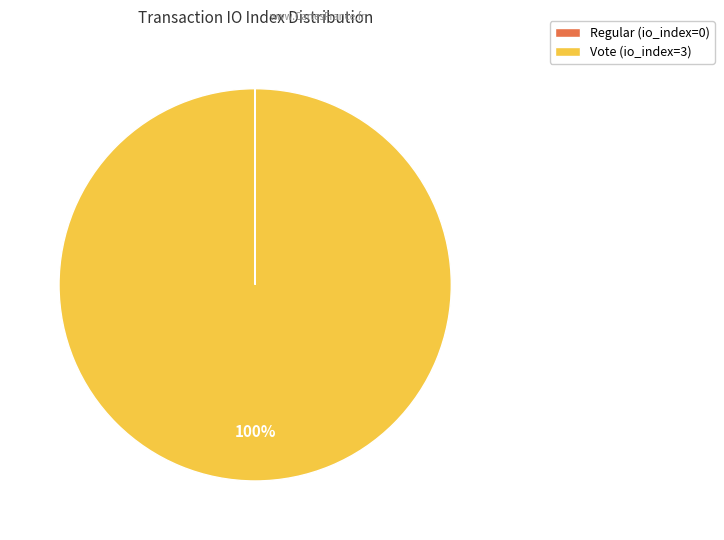

What is the majority slice?

Vote (io_index=3)